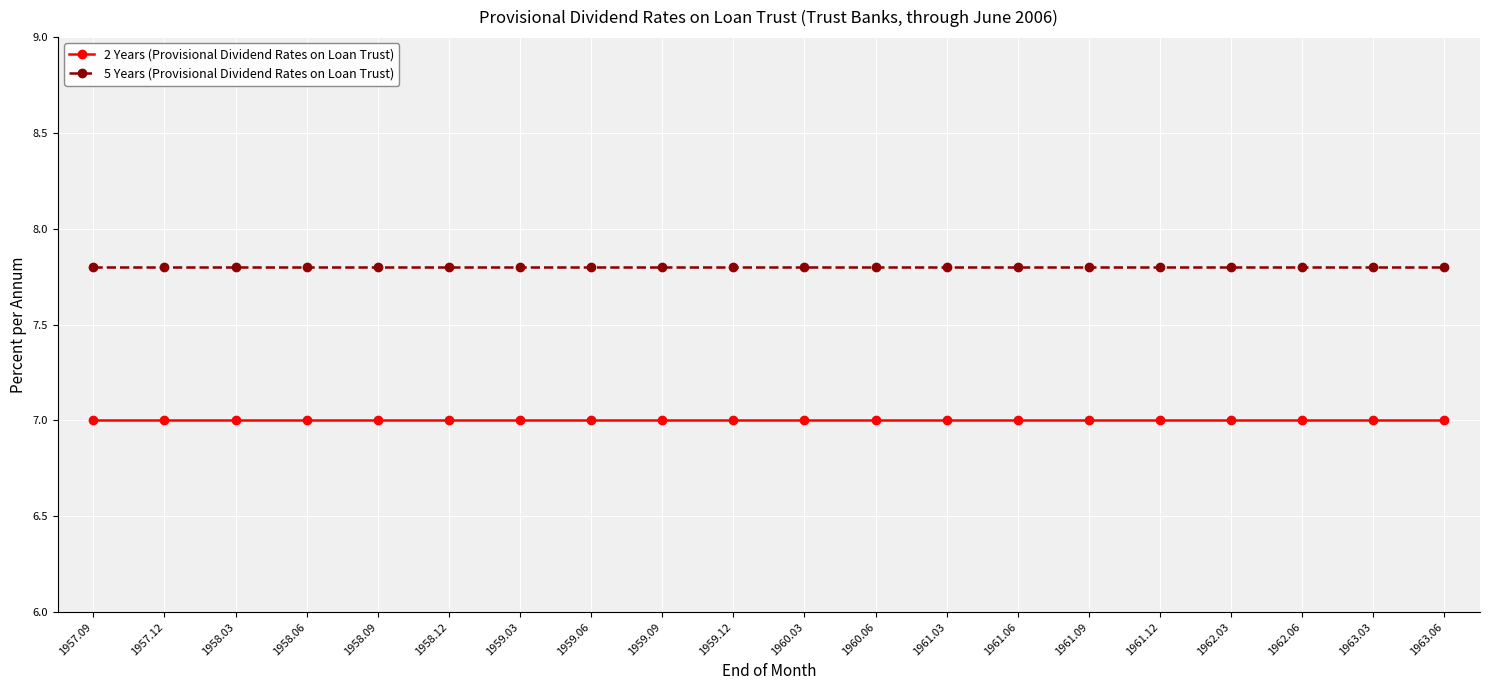

At 1962.06, list the series in order from largest to smallest.

5 Years (Provisional Dividend Rates on Loan Trust), 2 Years (Provisional Dividend Rates on Loan Trust)